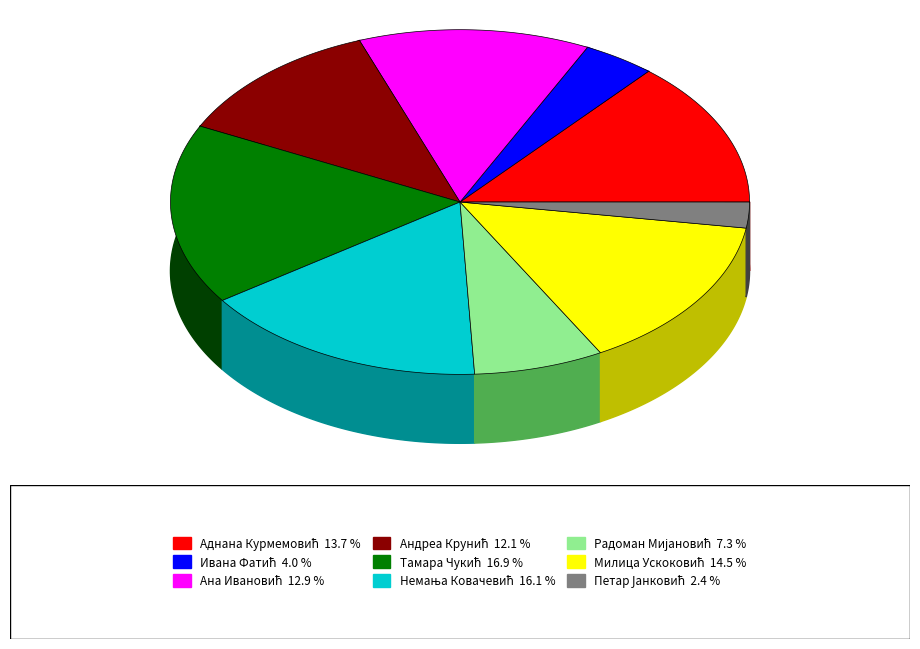

Rank the categories by value from lowest to highest.

Петар Јанковић, Ивана Фатић, Радоман Мијановић, Андреа Крунић, Ана Ивановић, Аднана Курмемовић, Милица Ускоковић, Немања Ковачевић, Тамара Чукић